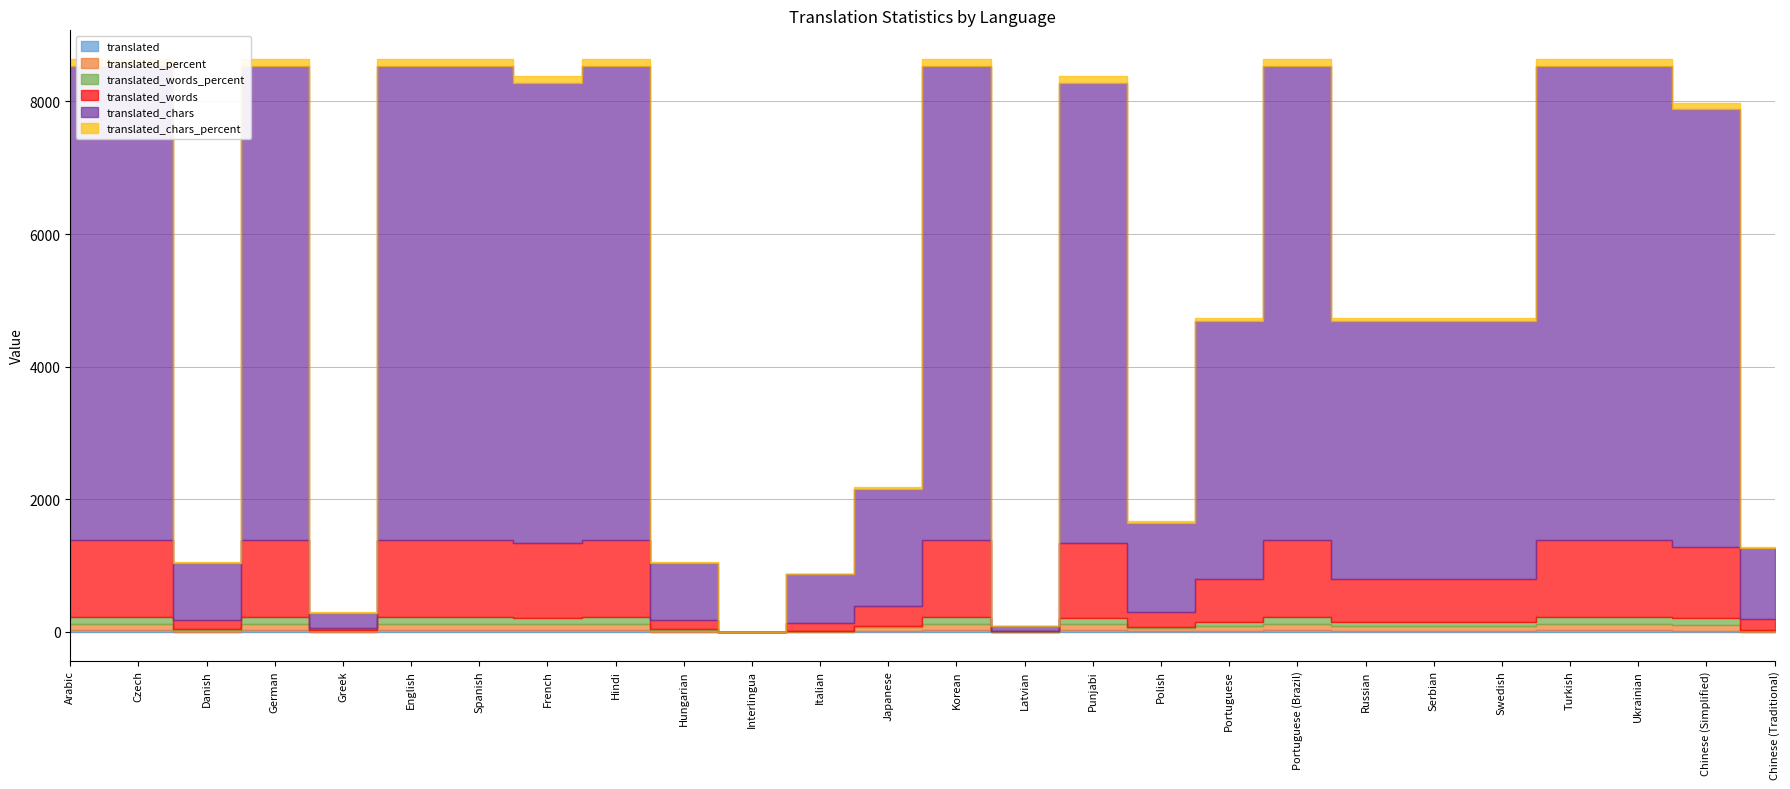

How many positive values does the translated_chars_percent series have?

25